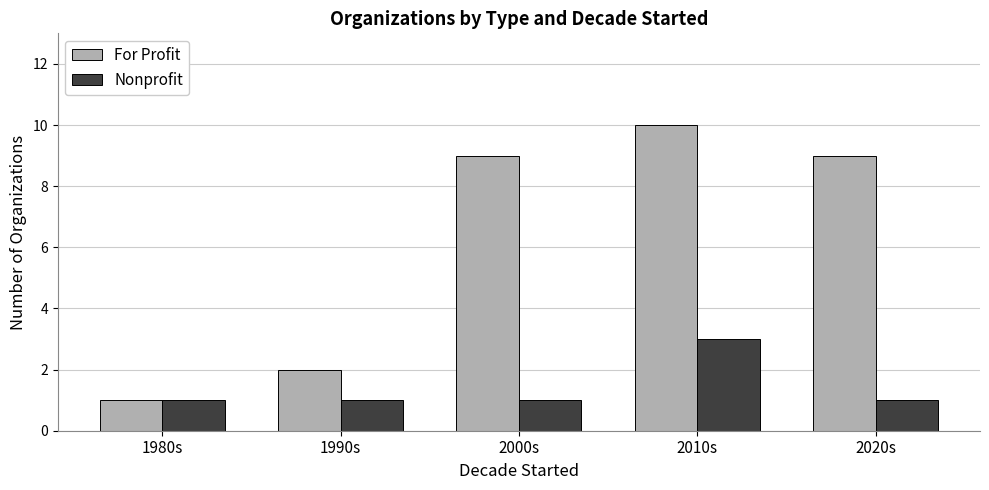

Which series has the largest total across all categories?

For Profit